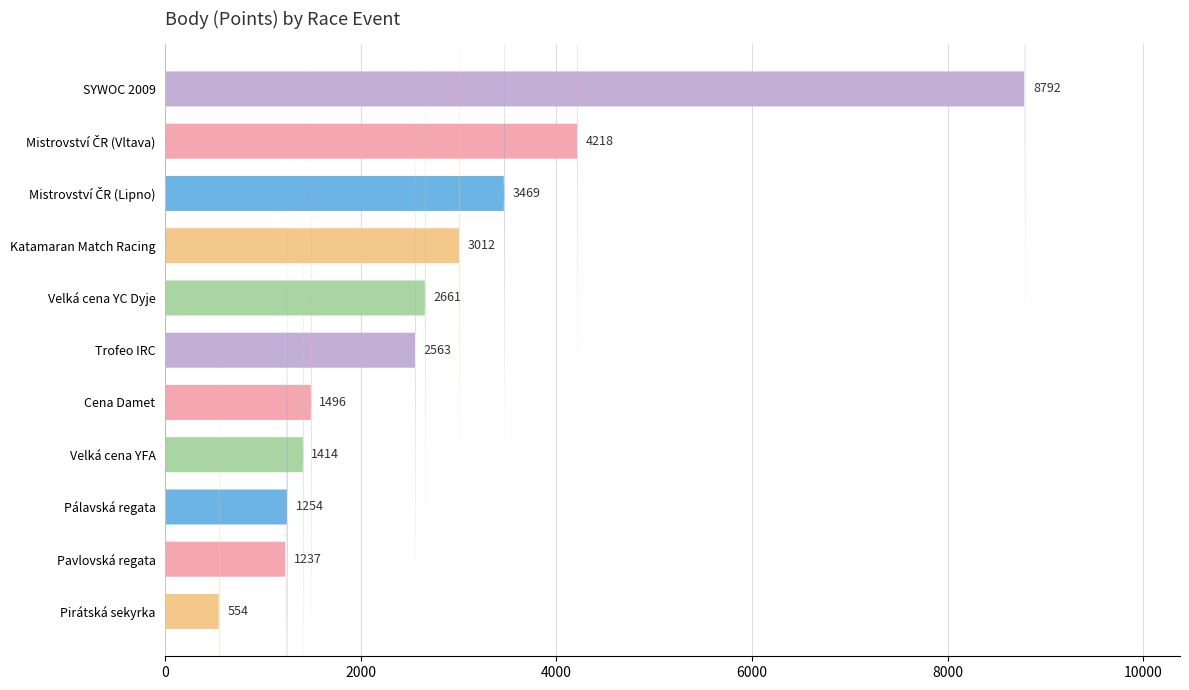

The chart shows a value of 3620 at Trofeo IRC. True or false?

False